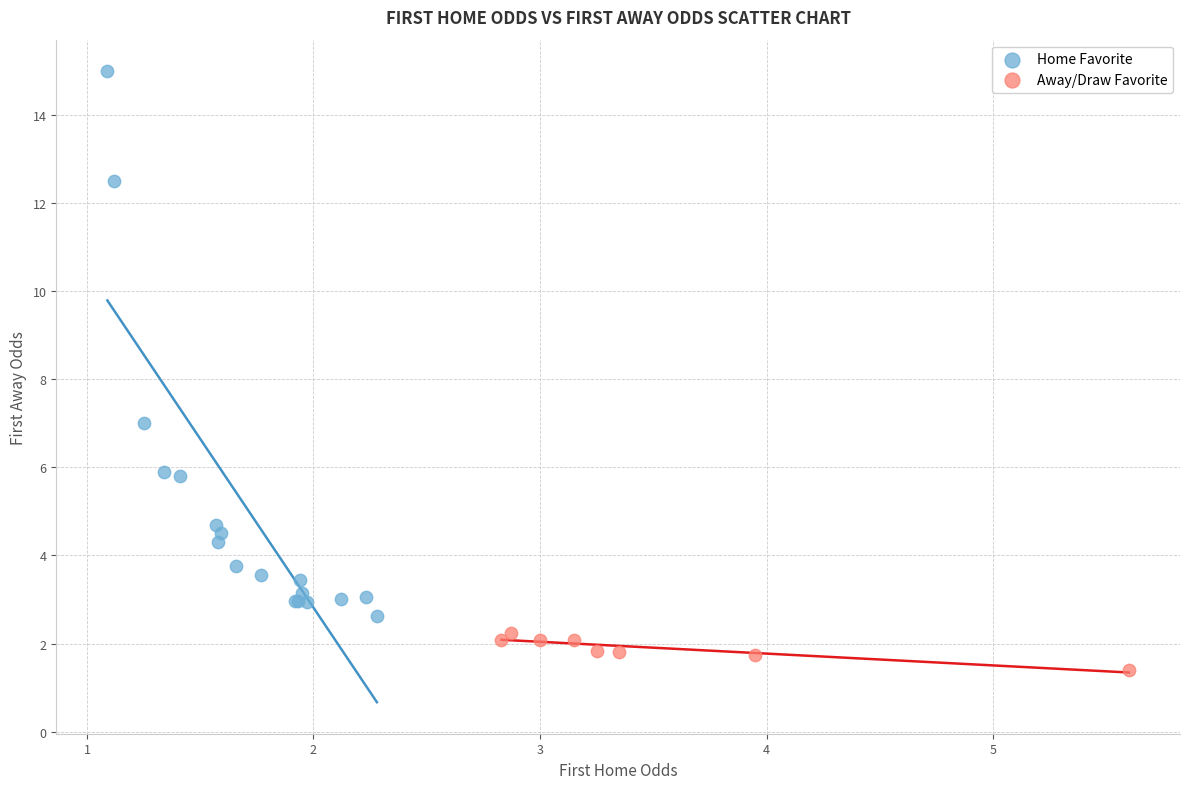

Which series has the largest Y range (max minus min)?

Home Favorite